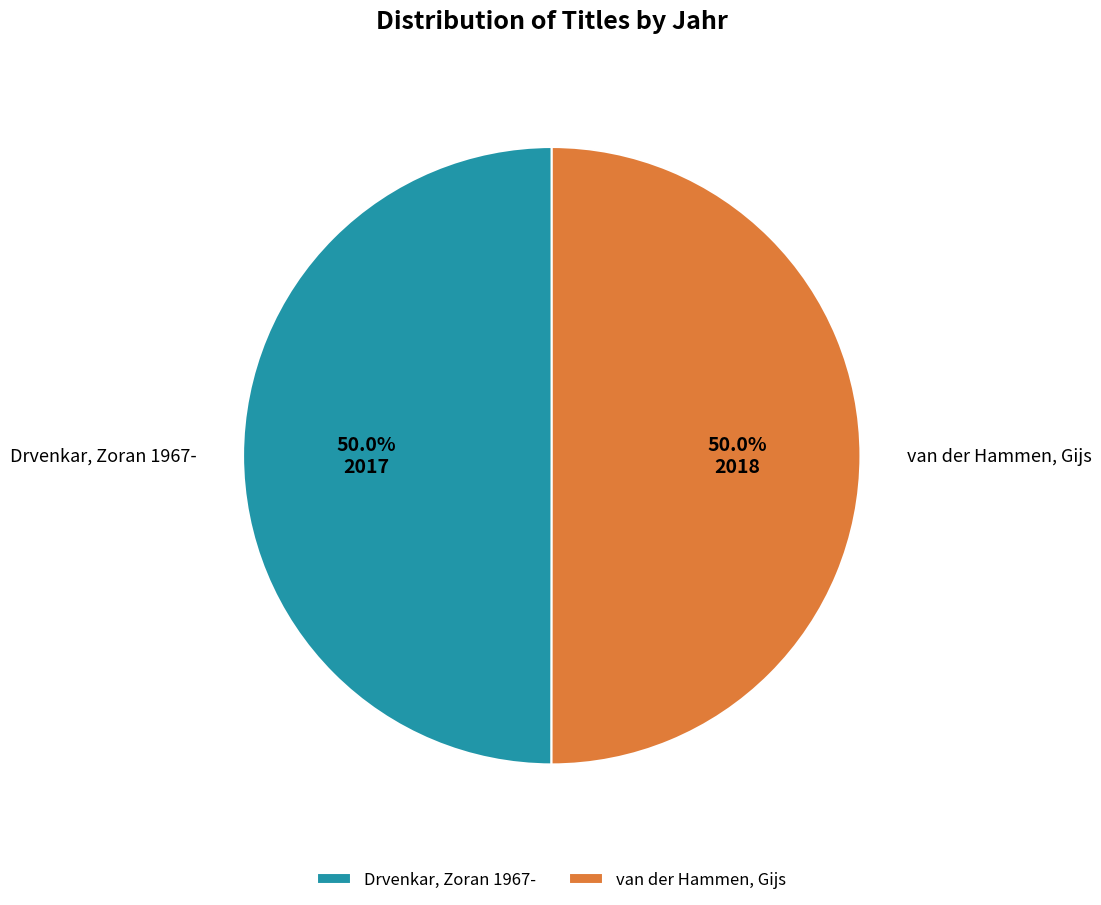

What percentage is NOT represented by Drvenkar, Zoran 1967-?

50.0%